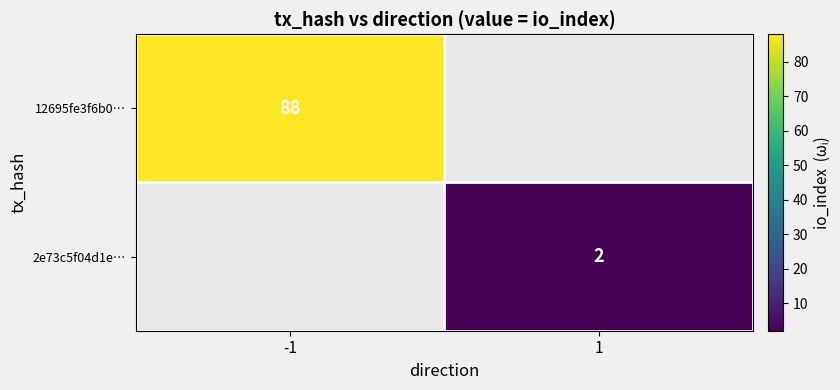

Is it true that 2e73c5f04d1e… equals 2 at 1?

True